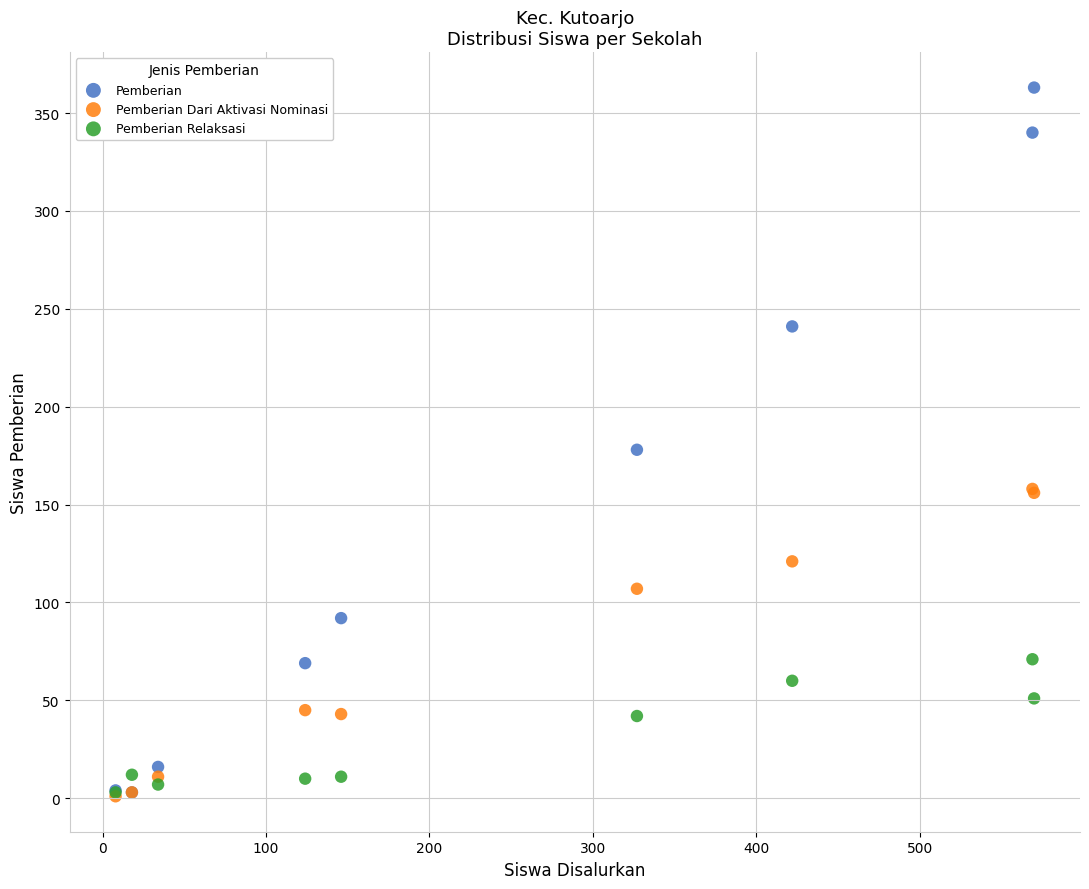

In the Pemberian series, what Y value is closest to 183?

178